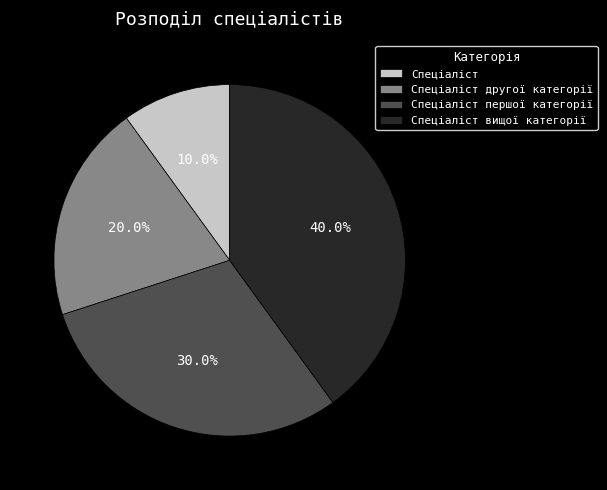

Approximately how many times larger is the value at Спеціаліст другої категорії compared to Спеціаліст?

2.0